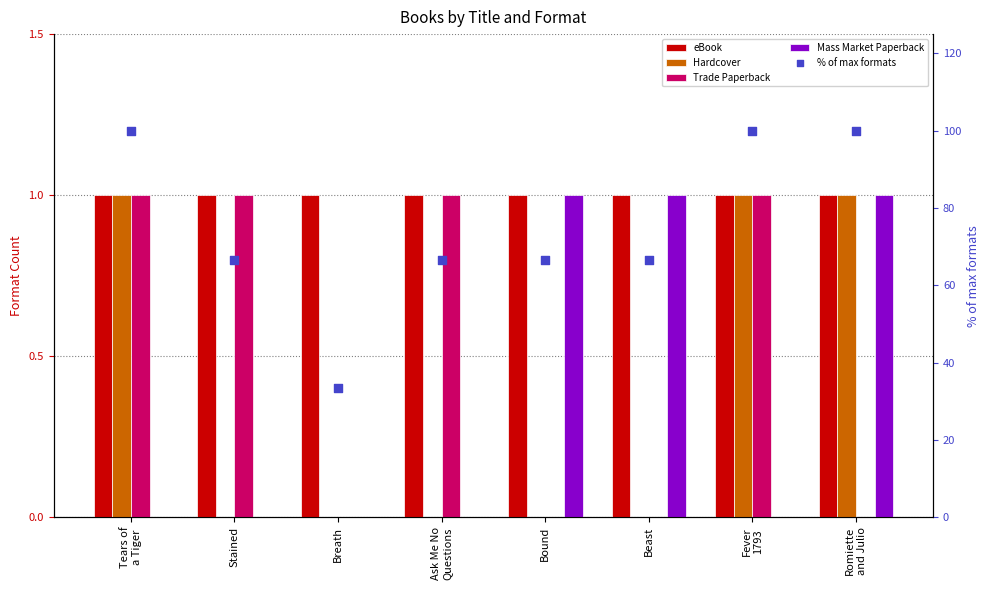

At which category is the sum across all series the highest?

Tears of
a Tiger